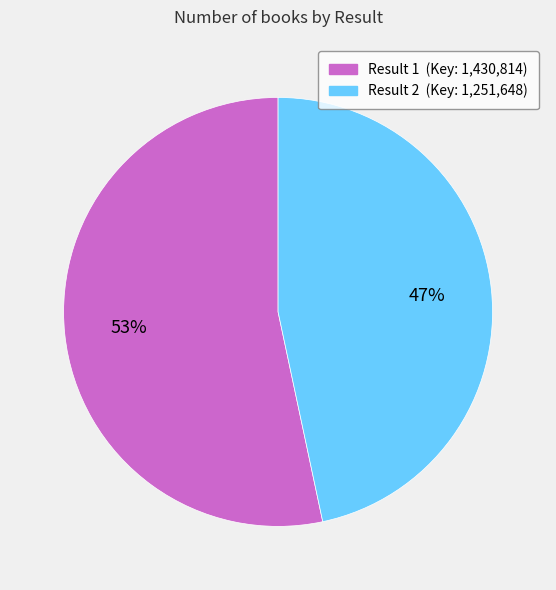

Is there any slice that represents more than half of the pie?

Yes